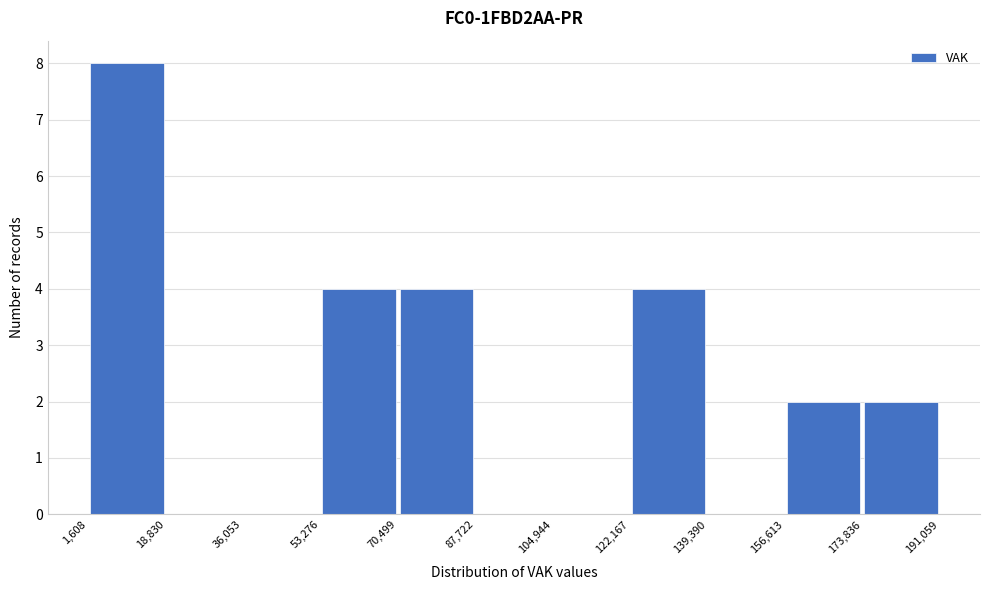

Reading left to right, list every bar in this chart as the range it spans on the x-axis followed by its height. The values are not printed on the chart, so give them approximately, as read against the axis.

1,608 to 18,830: 8
18,830 to 36,053: 0
36,053 to 53,276: 0
53,276 to 70,499: 4
70,499 to 87,722: 4
87,722 to 104,944: 0
104,944 to 122,167: 0
122,167 to 139,390: 4
139,390 to 156,613: 0
156,613 to 173,836: 2
173,836 to 191,059: 2